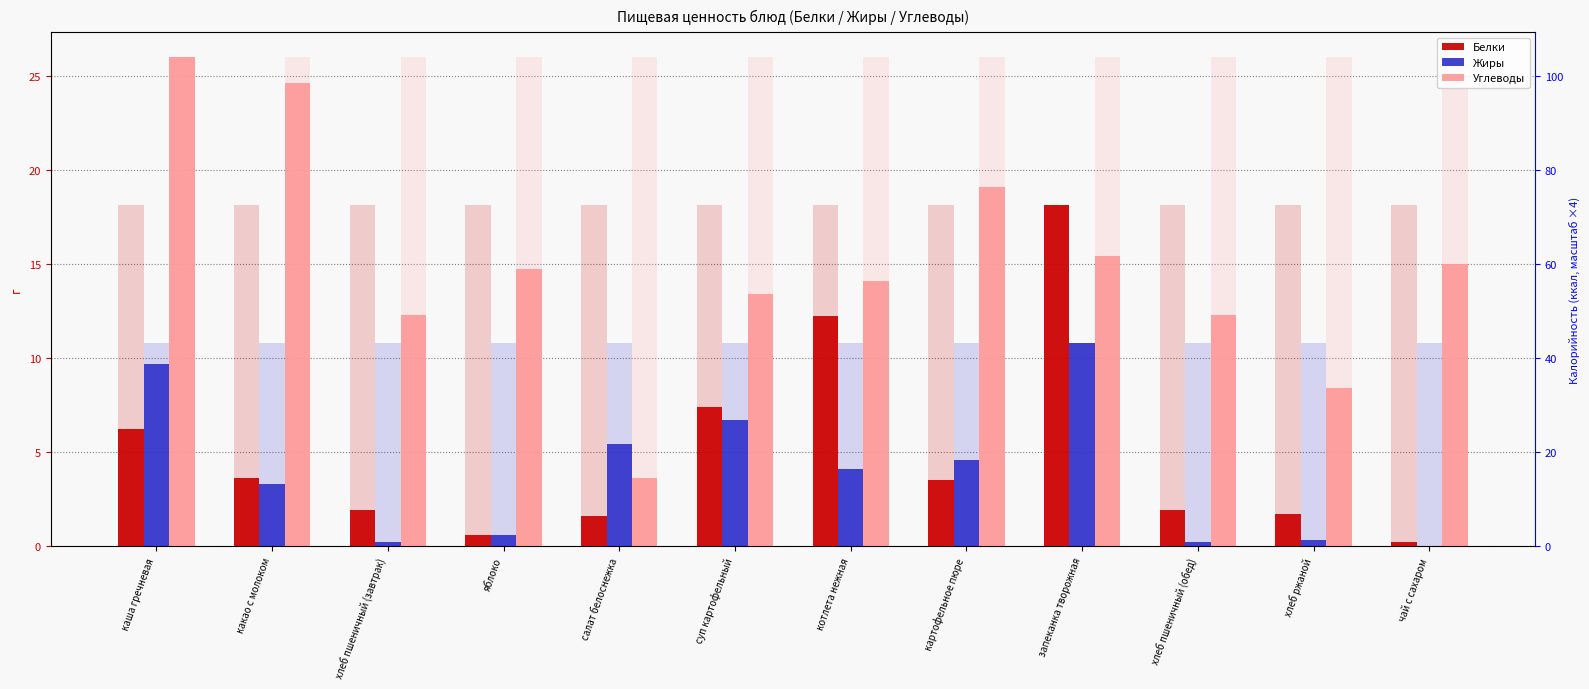

Reading left to right, list all the values displayed in this chart.

Белки (max ref): 18.1	18.1	18.1	18.1	18.1	18.1	18.1	18.1	18.1	18.1	18.1	18.1
Белки: 6.2	3.6	1.9	0.6	1.6	7.4	12.2	3.5	18.1	1.9	1.7	0.2
Жиры (max ref): 10.8	10.8	10.8	10.8	10.8	10.8	10.8	10.8	10.8	10.8	10.8	10.8
Жиры: 9.7	3.3	0.2	0.6	5.4	6.7	4.1	4.6	10.8	0.2	0.3	0.0
Углеводы (max ref): 26.0	26.0	26.0	26.0	26.0	26.0	26.0	26.0	26.0	26.0	26.0	26.0
Углеводы: 26.0	24.6	12.3	14.7	3.6	13.4	14.1	19.1	15.4	12.3	8.4	15.0